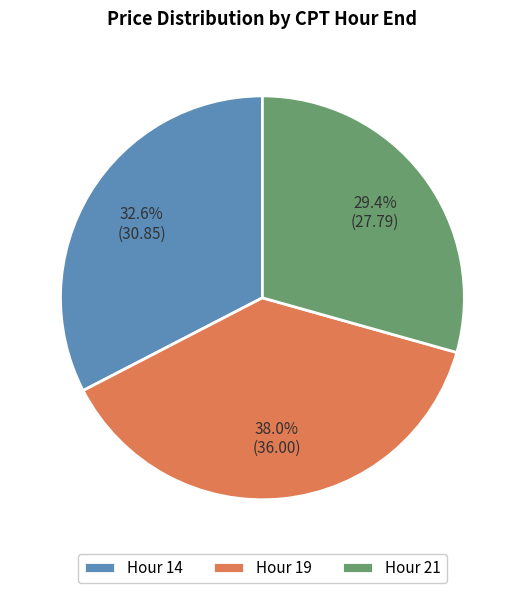

What portion of the pie excludes Hour 21?

70.6%